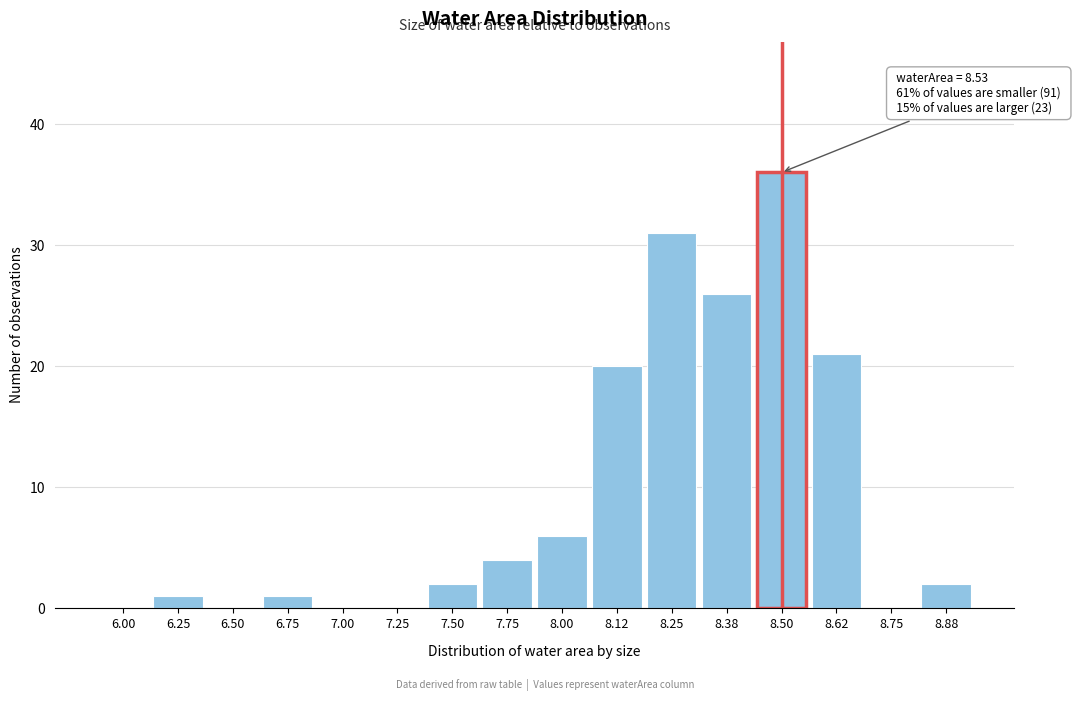

Reading left to right, list all the values displayed in this chart.

6.00=0	6.25=1	6.50=0	6.75=1	7.00=0	7.25=0	7.50=2	7.75=4	8.00=6	8.12=20	8.25=31	8.38=26	8.50=36	8.62=21	8.75=0	8.88=2